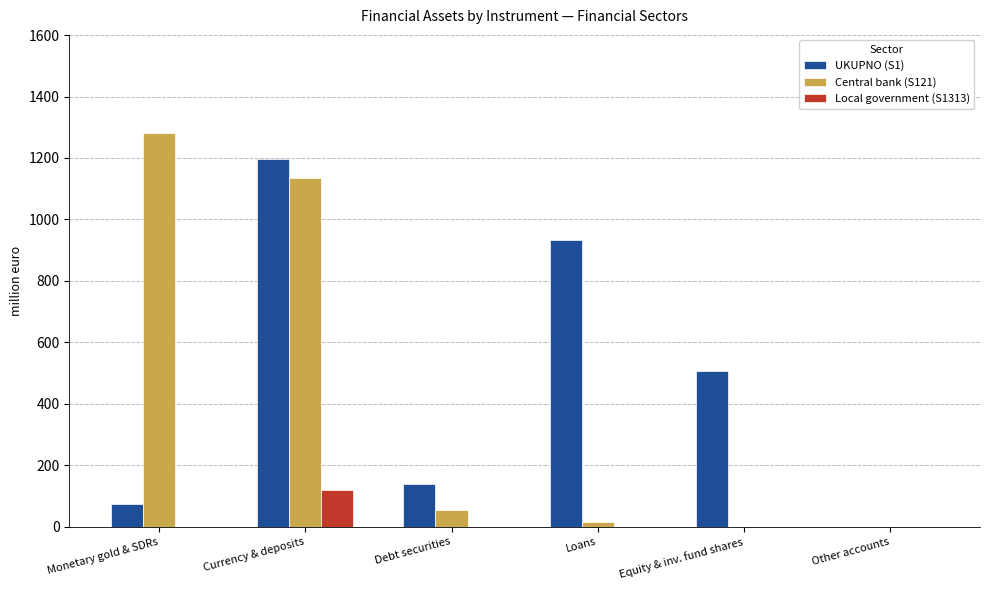

What is the average value of the UKUPNO (S1) series?

475.1